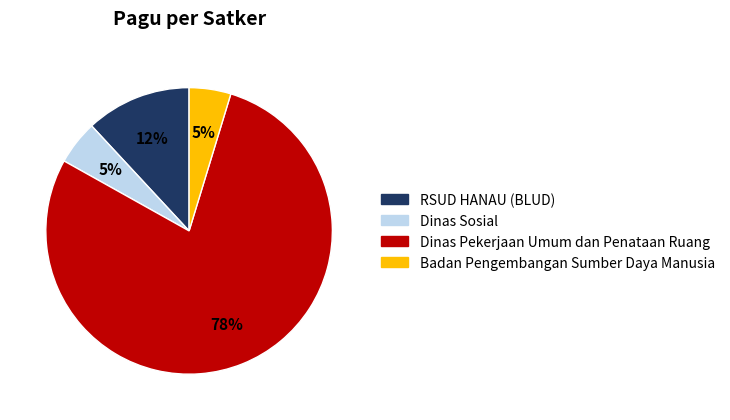

What percentage is the Dinas Pekerjaan Umum dan Penataan Ruang slice, to the nearest percent?

78%